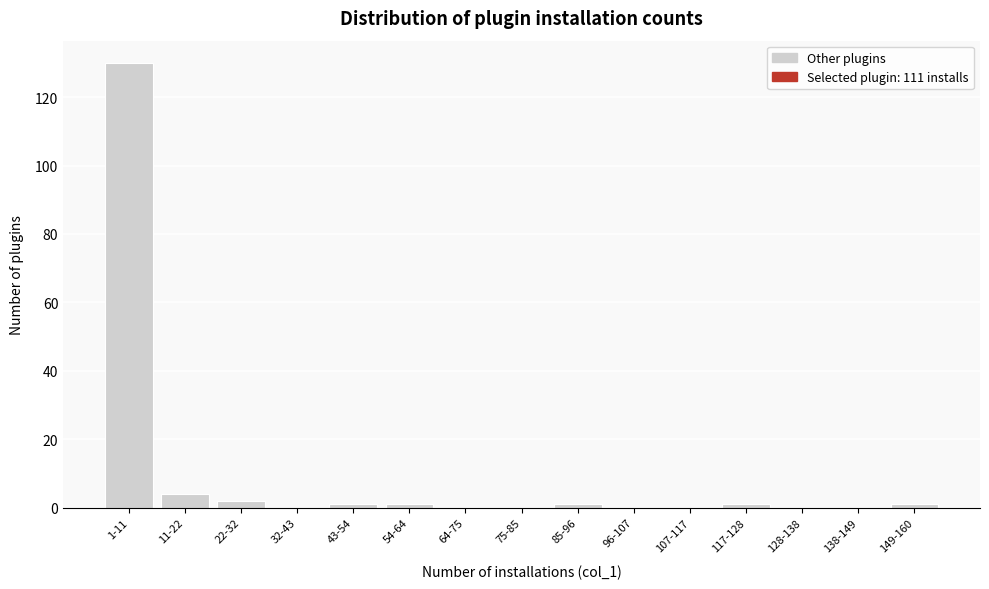

Reading right to left, what are all the values shown in this chart?

149-160=1	138-149=0	128-138=0	117-128=1	107-117=0	96-107=0	85-96=1	75-85=0	64-75=0	54-64=1	43-54=1	32-43=0	22-32=2	11-22=4	1-11=130